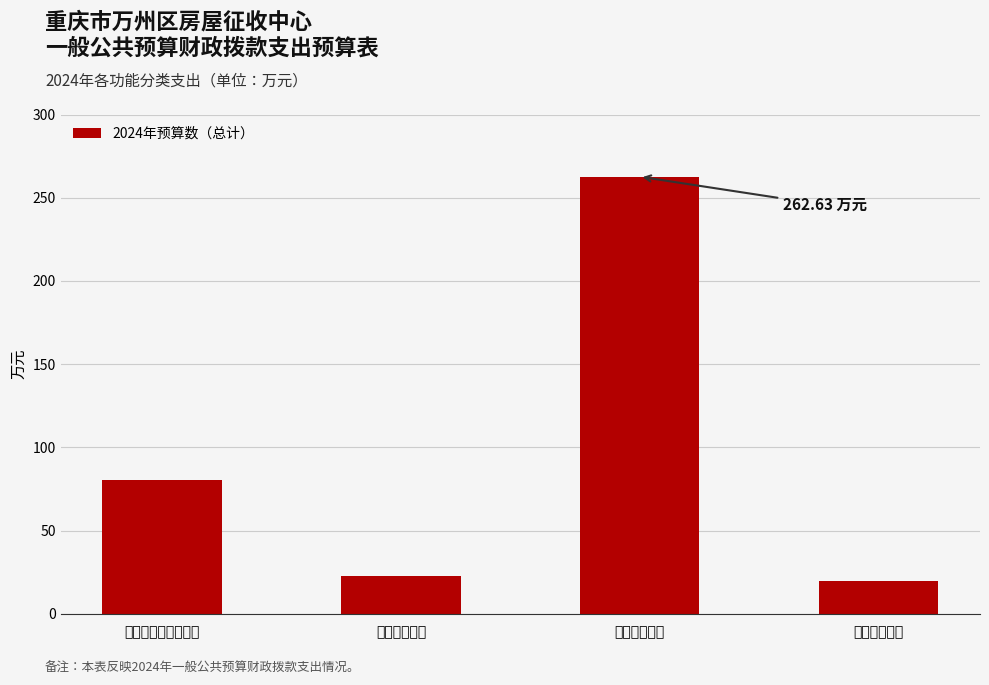

What is the label of the 3rd bar from the right?

卫生健康支出